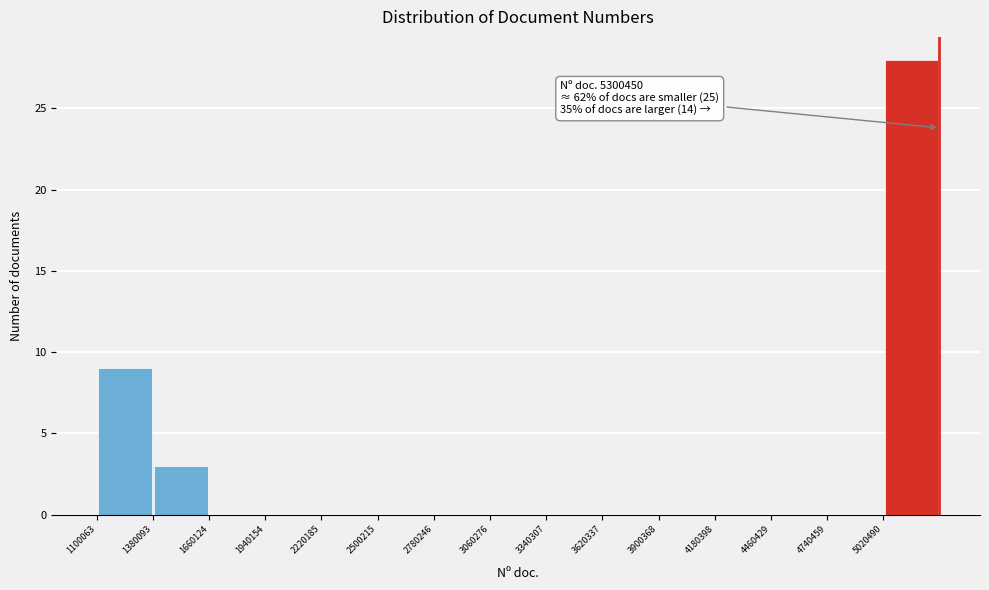

Which range on the x-axis has the tallest bar?

5000000 to 5300000